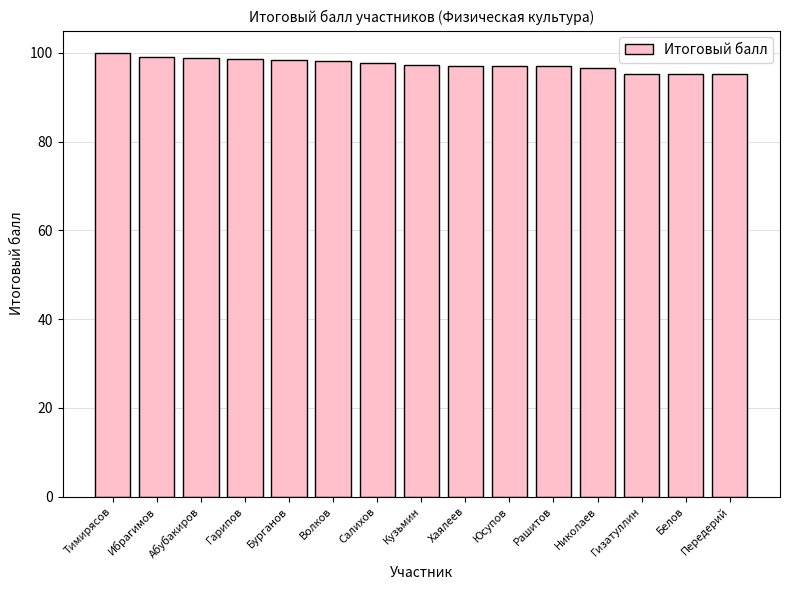

What is the greatest value displayed?

100.0